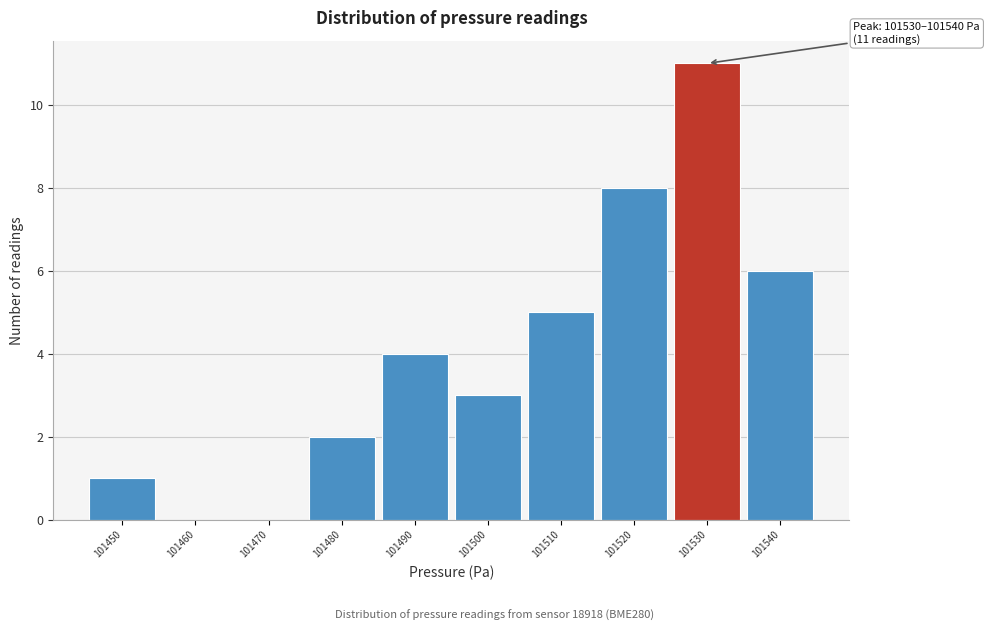

Reading left to right, extract all data points from this chart.

101450=1	101460=0	101470=0	101480=2	101490=4	101500=3	101510=5	101520=8	101530=11	101540=6